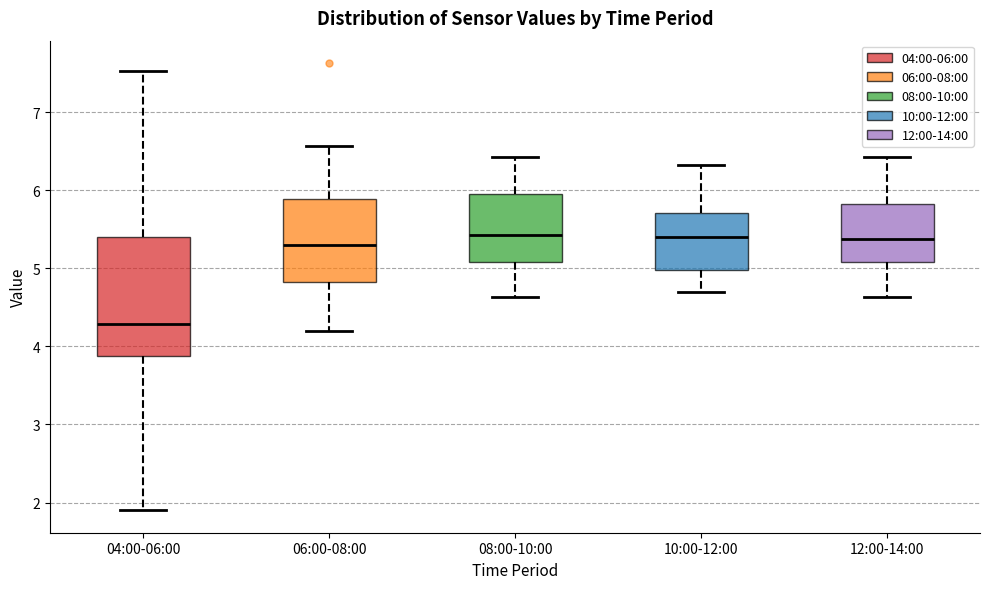

Reading left to right, read every box against the y-axis: the position of its median line, the range the box covers, and the ends of its whiskers. The values are not printed on the chart, so give them approximately, as read against the axis.

04:00-06:00: median 4.3, box 3.9 to 5.4, whiskers 1.9 to 7.5
06:00-08:00: median 5.3, box 4.8 to 5.9, whiskers 4.2 to 6.6
08:00-10:00: median 5.4, box 5.1 to 6.0, whiskers 4.6 to 6.4
10:00-12:00: median 5.4, box 5.0 to 5.7, whiskers 4.7 to 6.3
12:00-14:00: median 5.4, box 5.1 to 5.8, whiskers 4.6 to 6.4